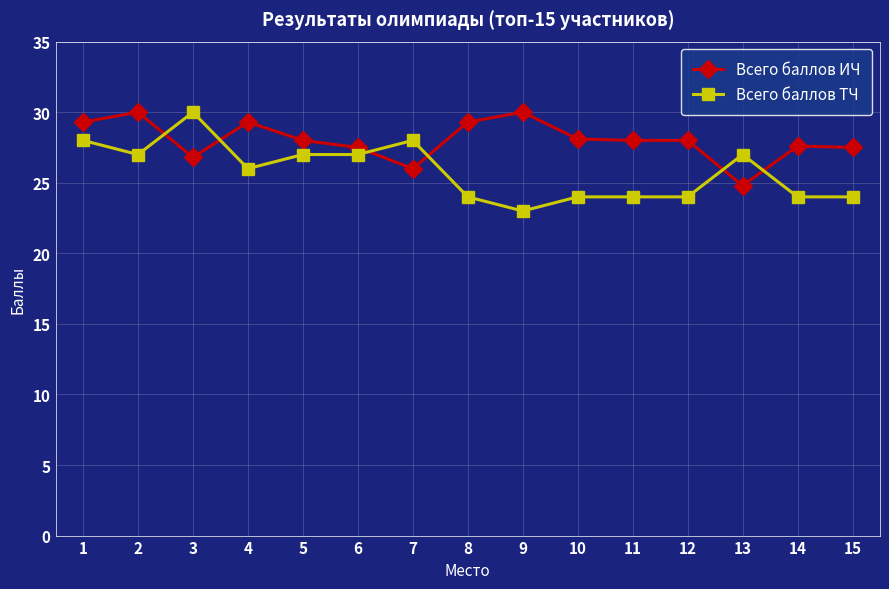

Rank the series by their average value, from lowest to highest.

Всего баллов ТЧ, Всего баллов ИЧ